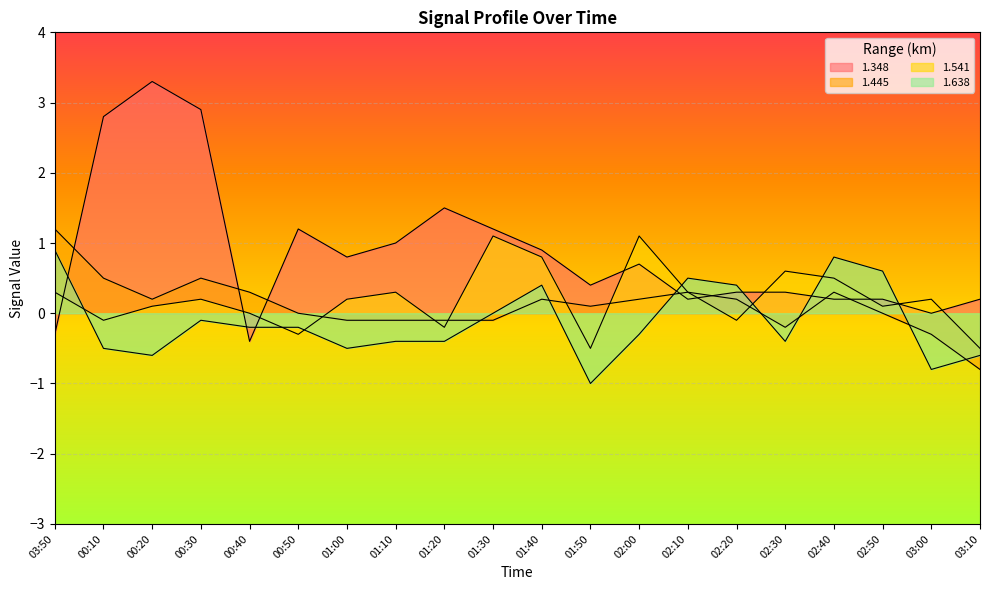

Between 00:40 and 03:50, which is larger?

03:50